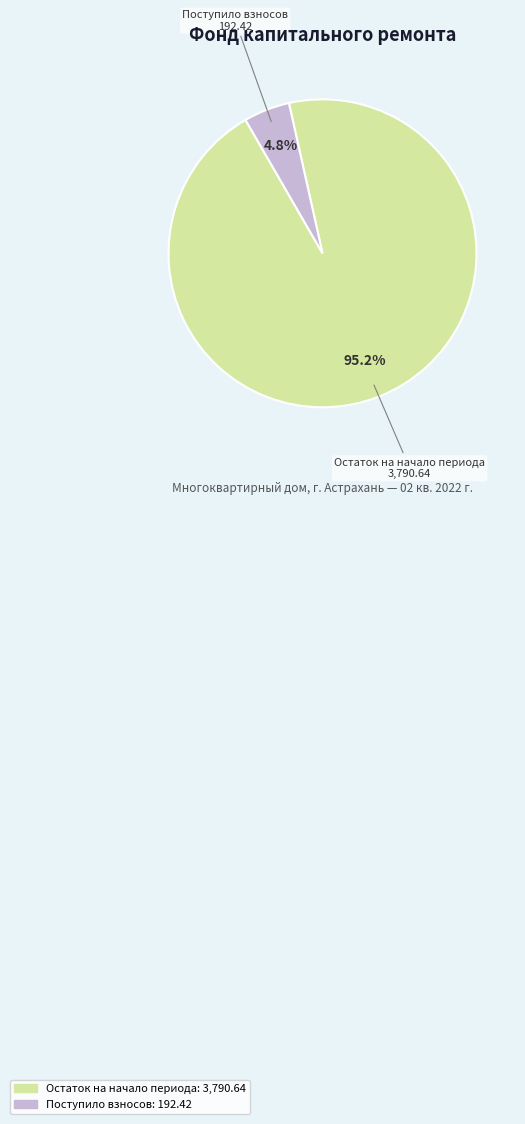

Is there a majority slice in this chart?

Yes